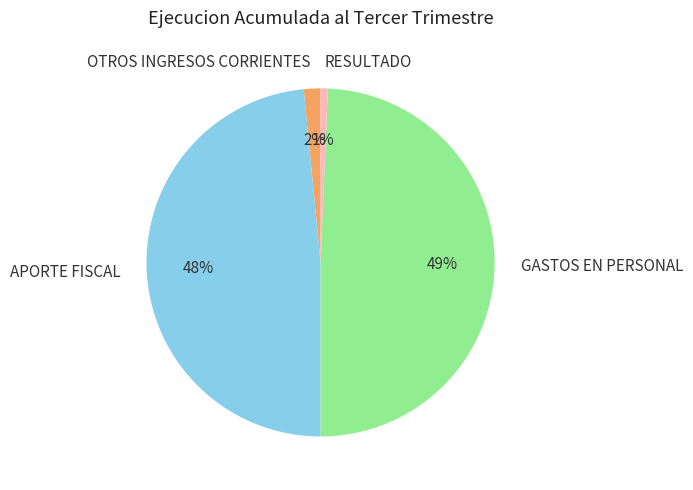

How many slices are in this pie chart?

4